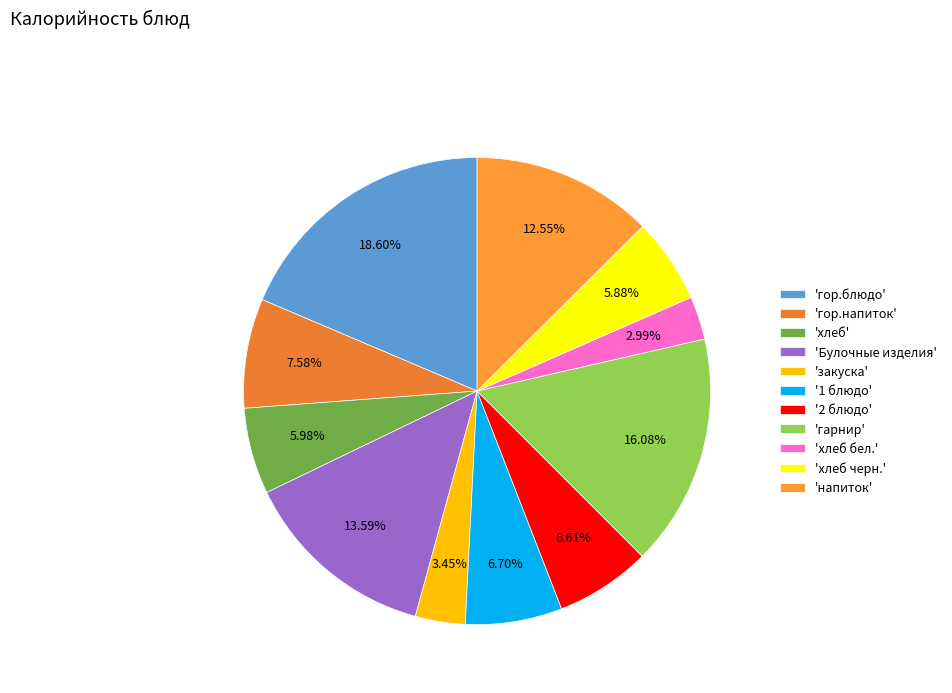

How many slices are in this pie chart?

11